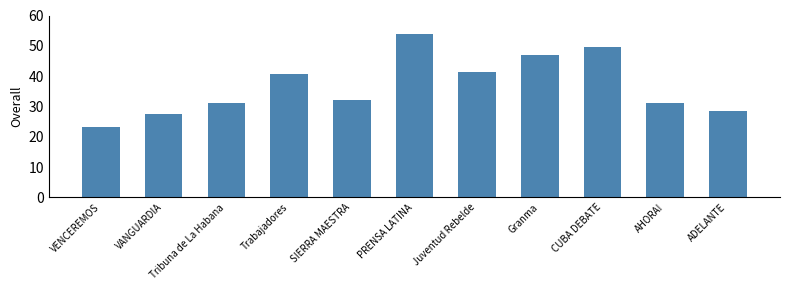

How many bars are there in total?

11